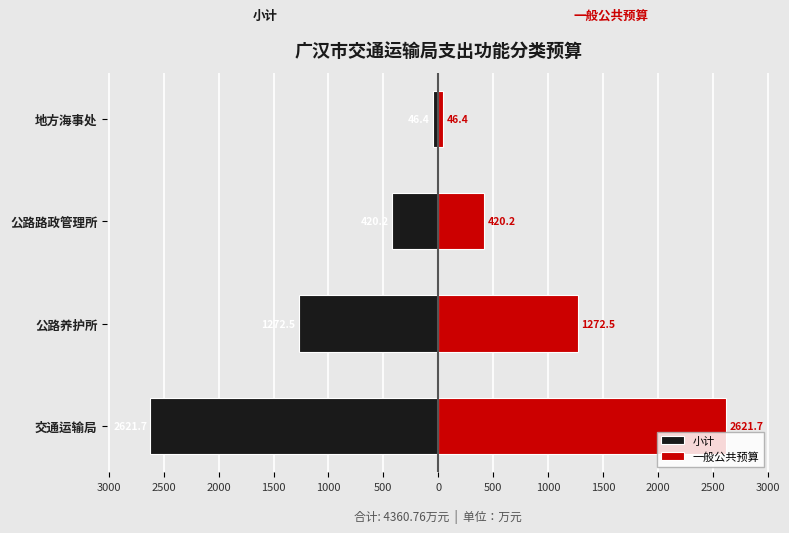

What are all the series names shown in the legend?

小计, 一般公共预算